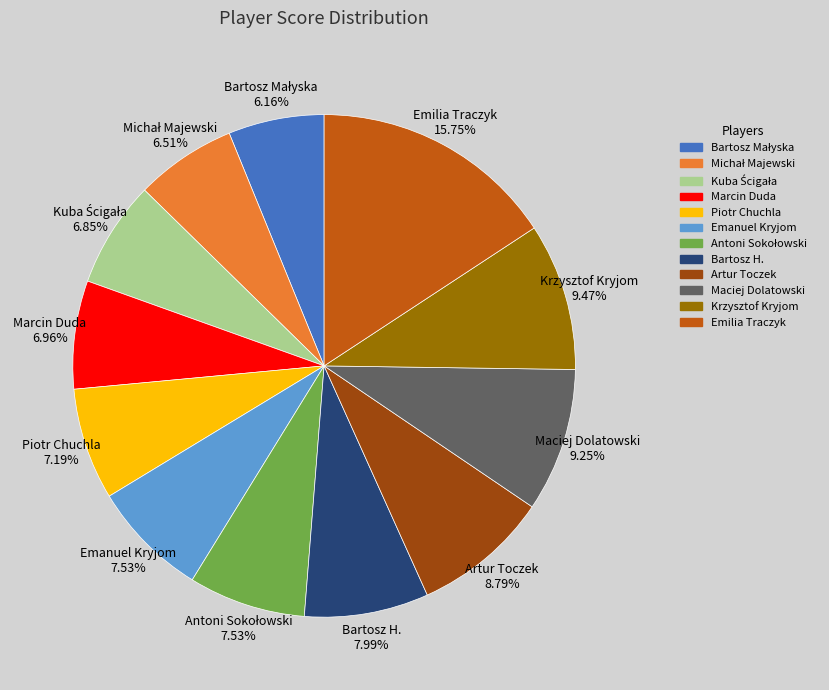

What is the largest slice in the pie chart?

Emilia Traczyk 15.75%